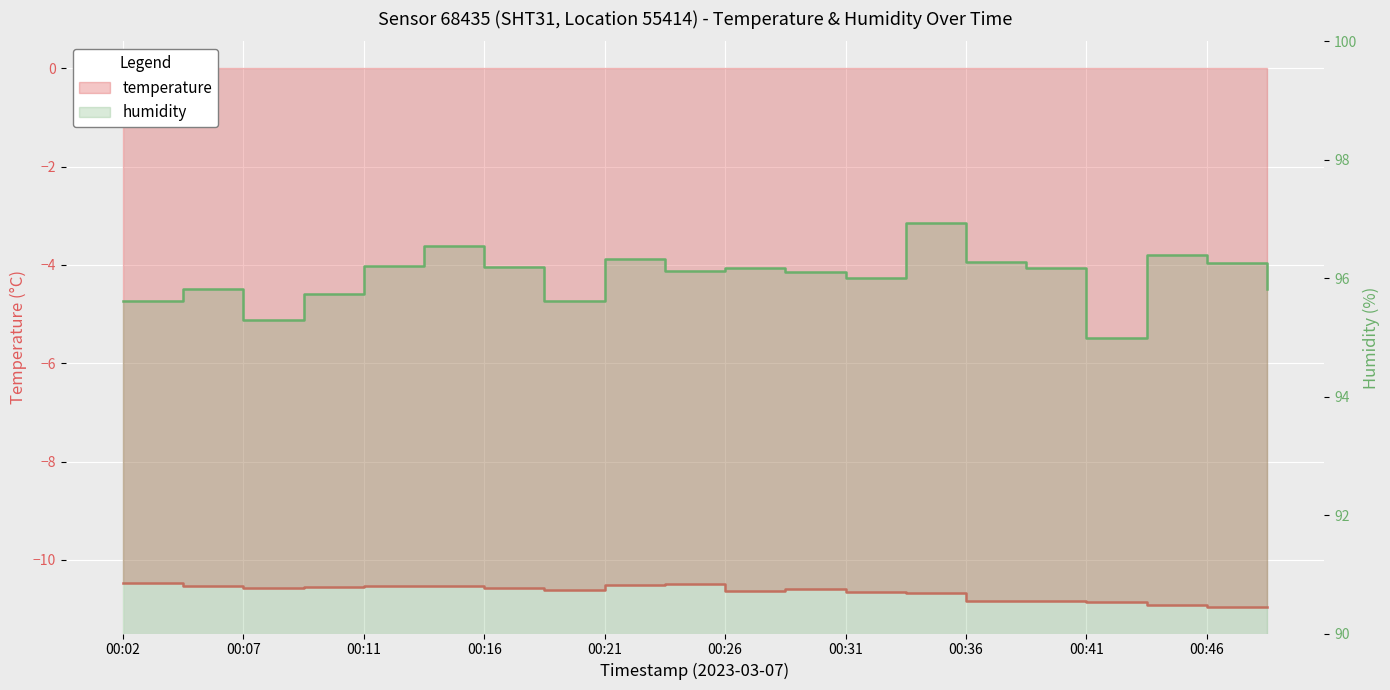

Between 00:02 and 00:28, which is larger?

00:02